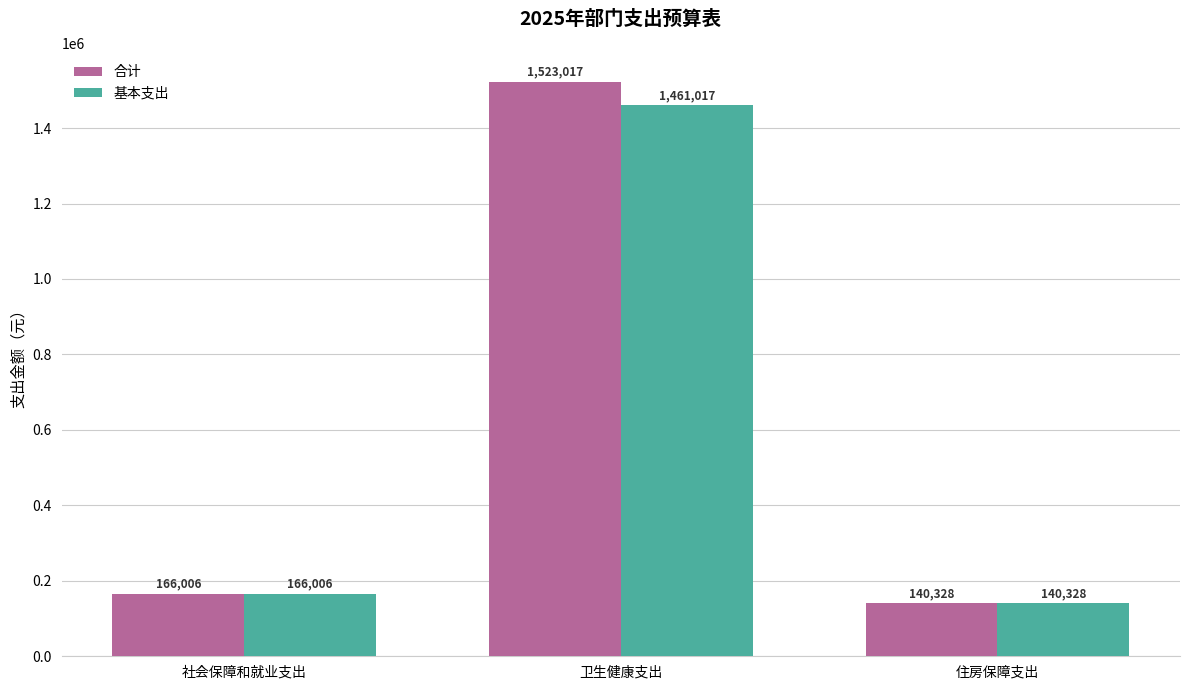

The value of 合计 at 住房保障支出 is 140328.0. True or false?

True